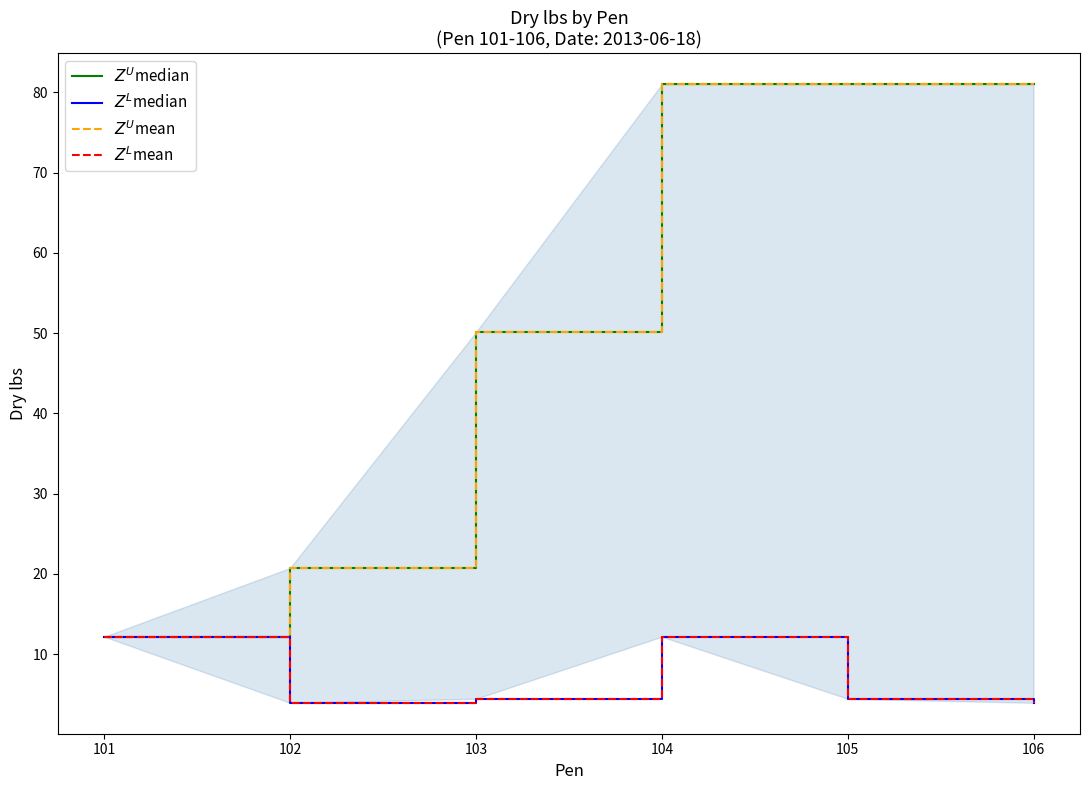

The $Z^U$median series shows 12.2 at 101. True or false?

True